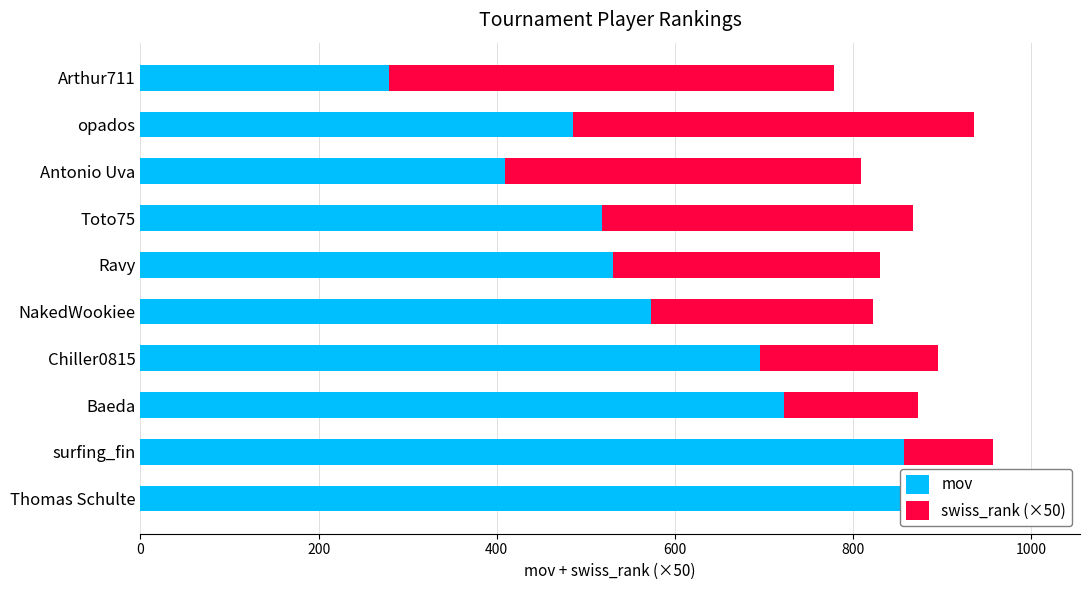

What is the difference between the mov values at Chiller0815 and Ravy?

165